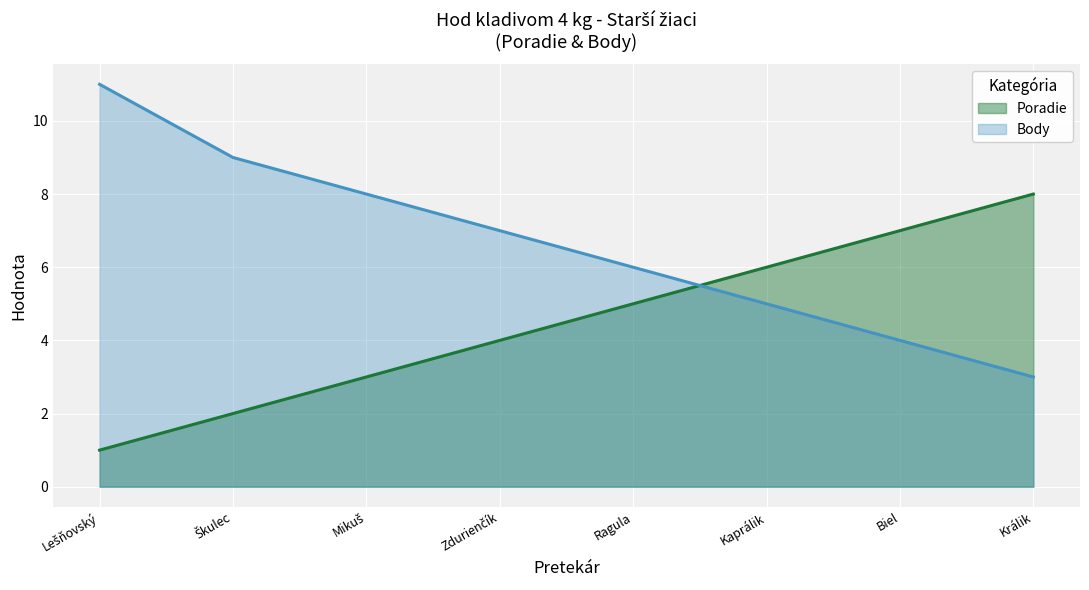

What is the difference between the Body values at Kaprálik and Biel?

1